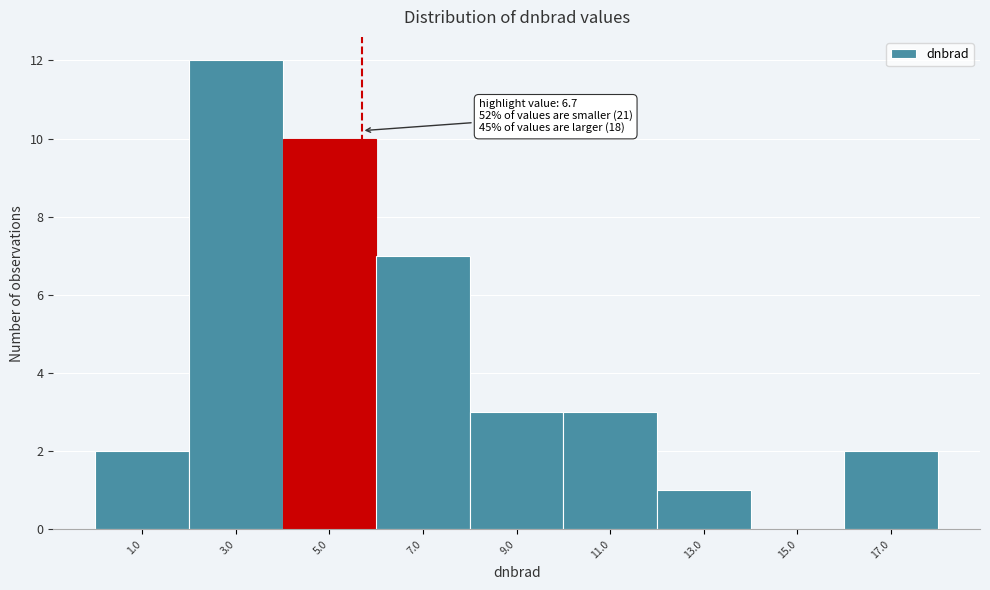

Reading left to right, list all the values displayed in this chart.

1.0=2	3.0=12	5.0=10	7.0=7	9.0=3	11.0=3	13.0=1	15.0=0	17.0=2